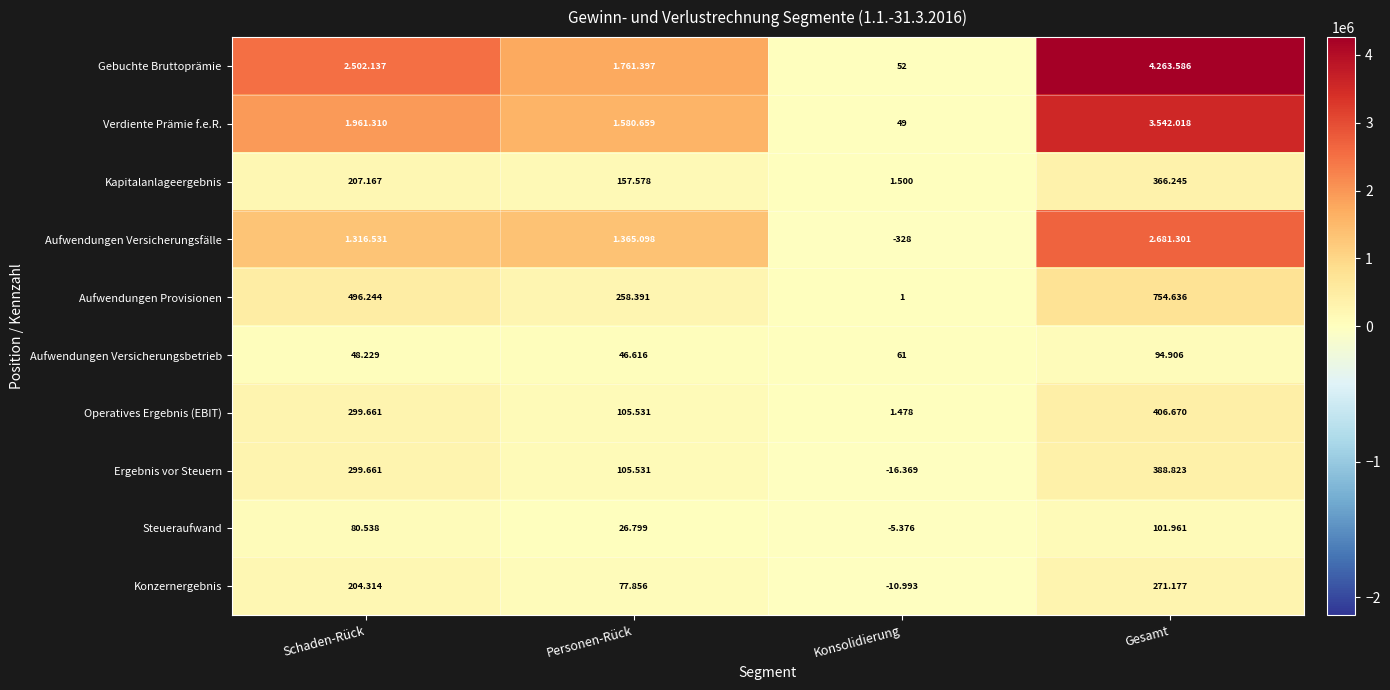

At which label does Operatives Ergebnis (EBIT) reach its peak?

Gesamt